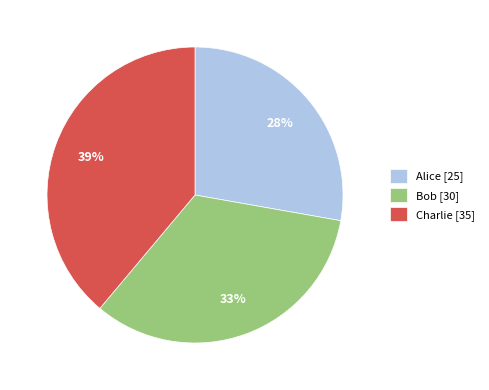

What percentage is the Charlie slice, to the nearest percent?

39%